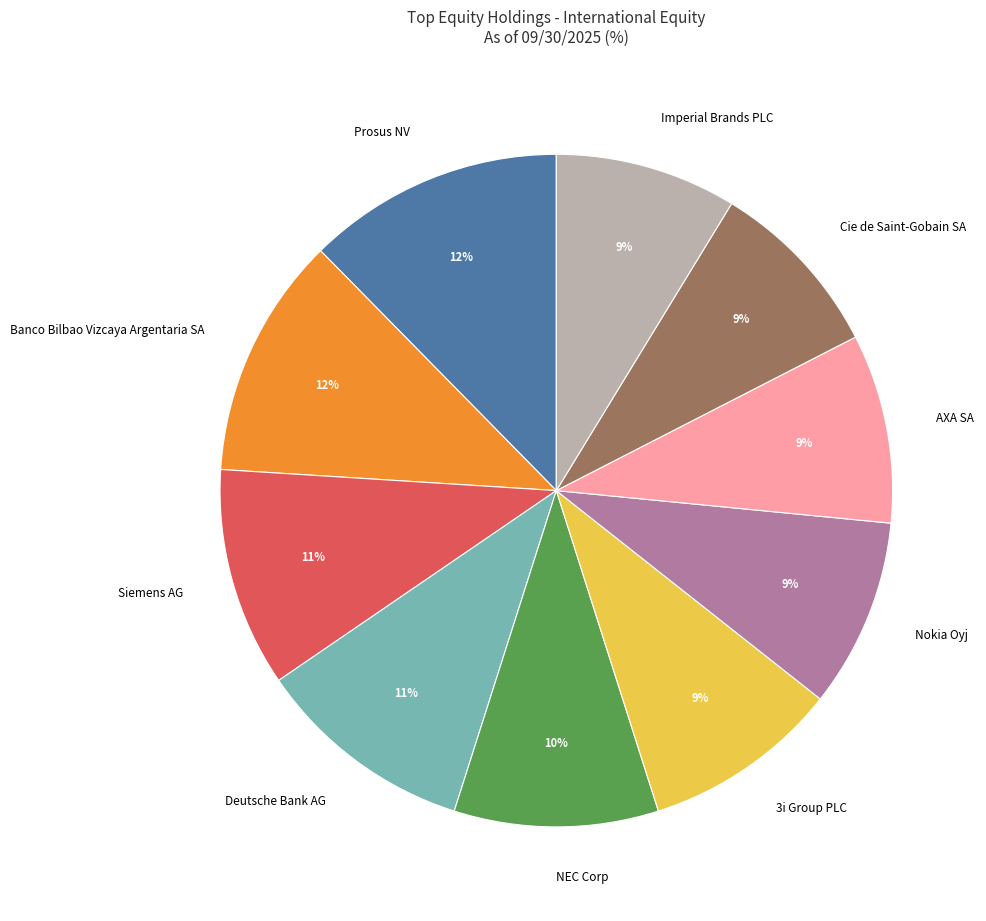

Count the number of slices in the pie.

10